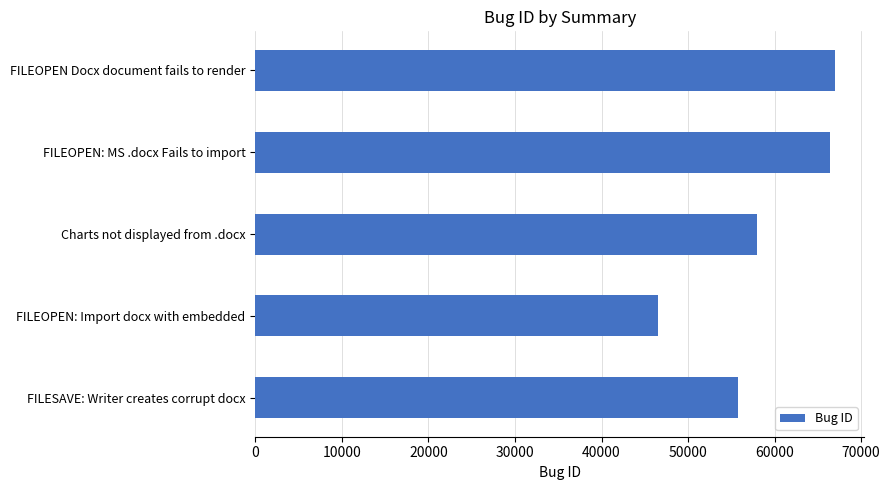

Reading bottom to top, what are all the values shown in this chart?

FILESAVE: Writer creates corrupt docx=55715	FILEOPEN: Import docx with embedded=46546	Charts not displayed from .docx=57948	FILEOPEN: MS .docx Fails to import=66371	FILEOPEN Docx document fails to render=67001